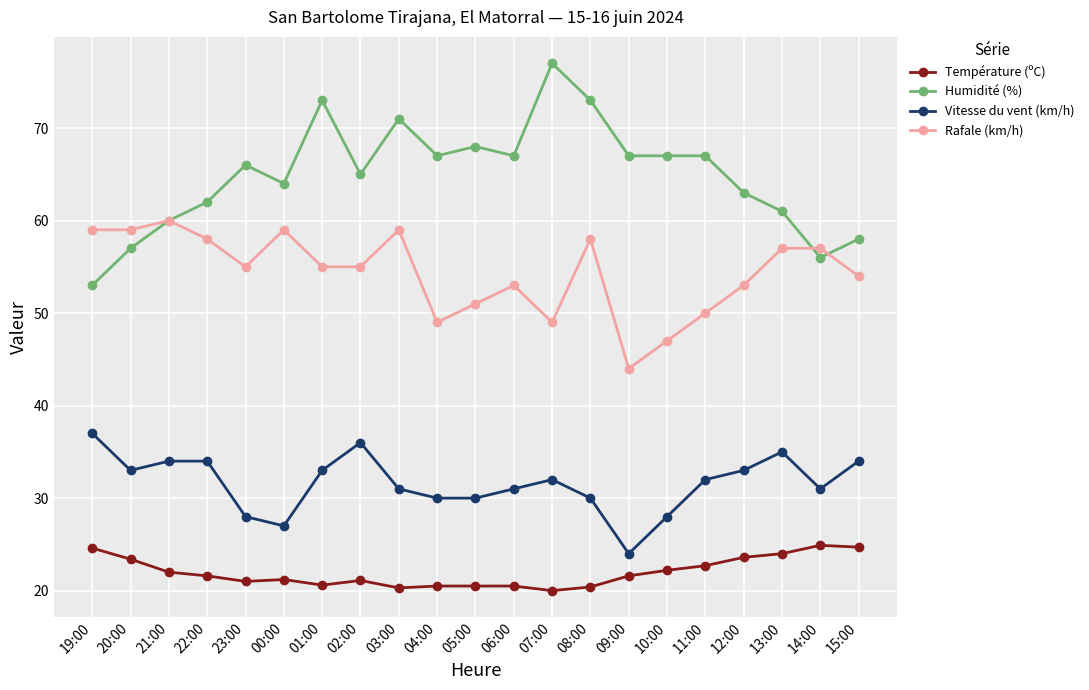

Where is Humidité (%) nearest to the value 65?

02:00